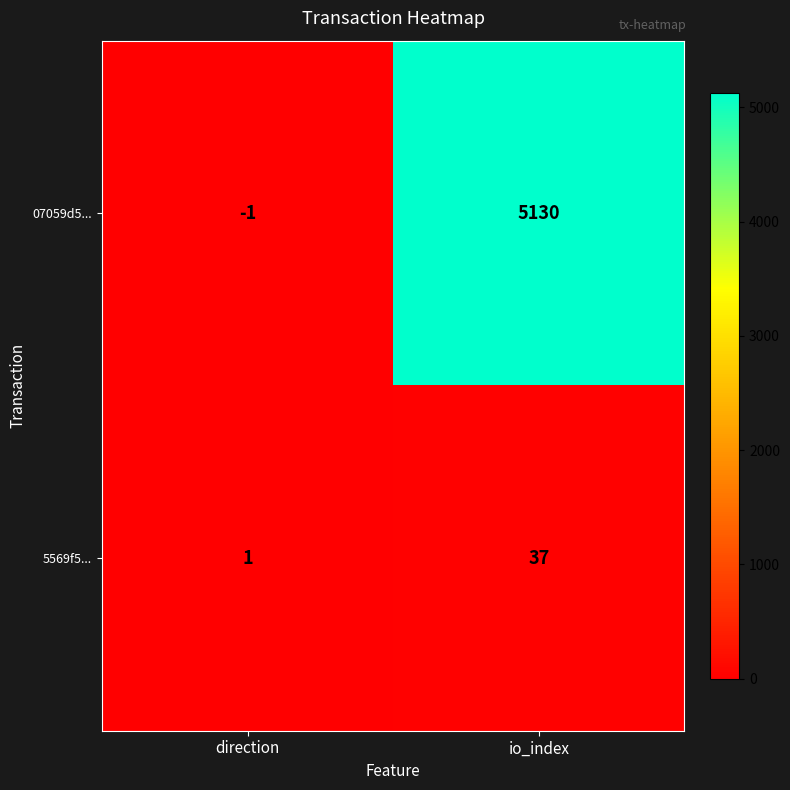

What is the difference between the highest and lowest values at io_index?

5093